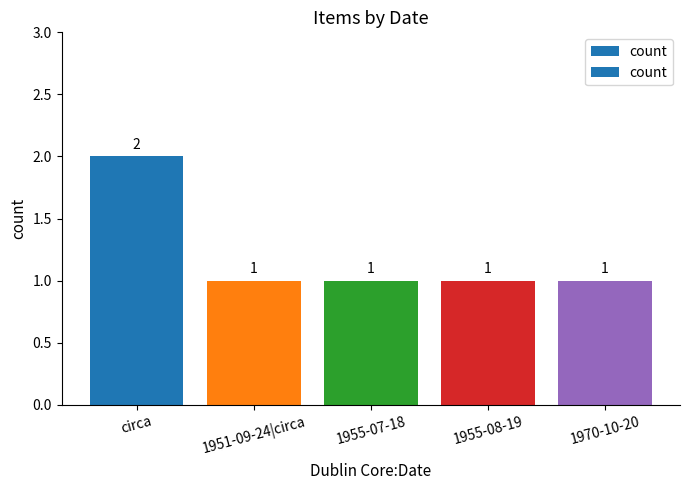

The value at 1951-09-24|circa is 1. True or false?

True